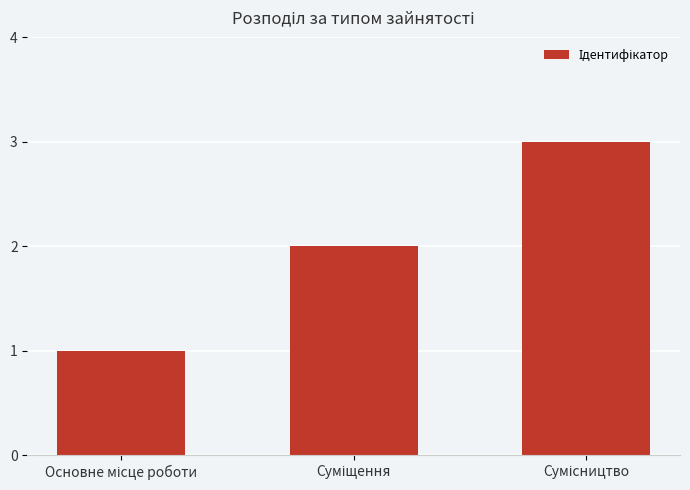

What is the value of the 2nd bar from the left?

2